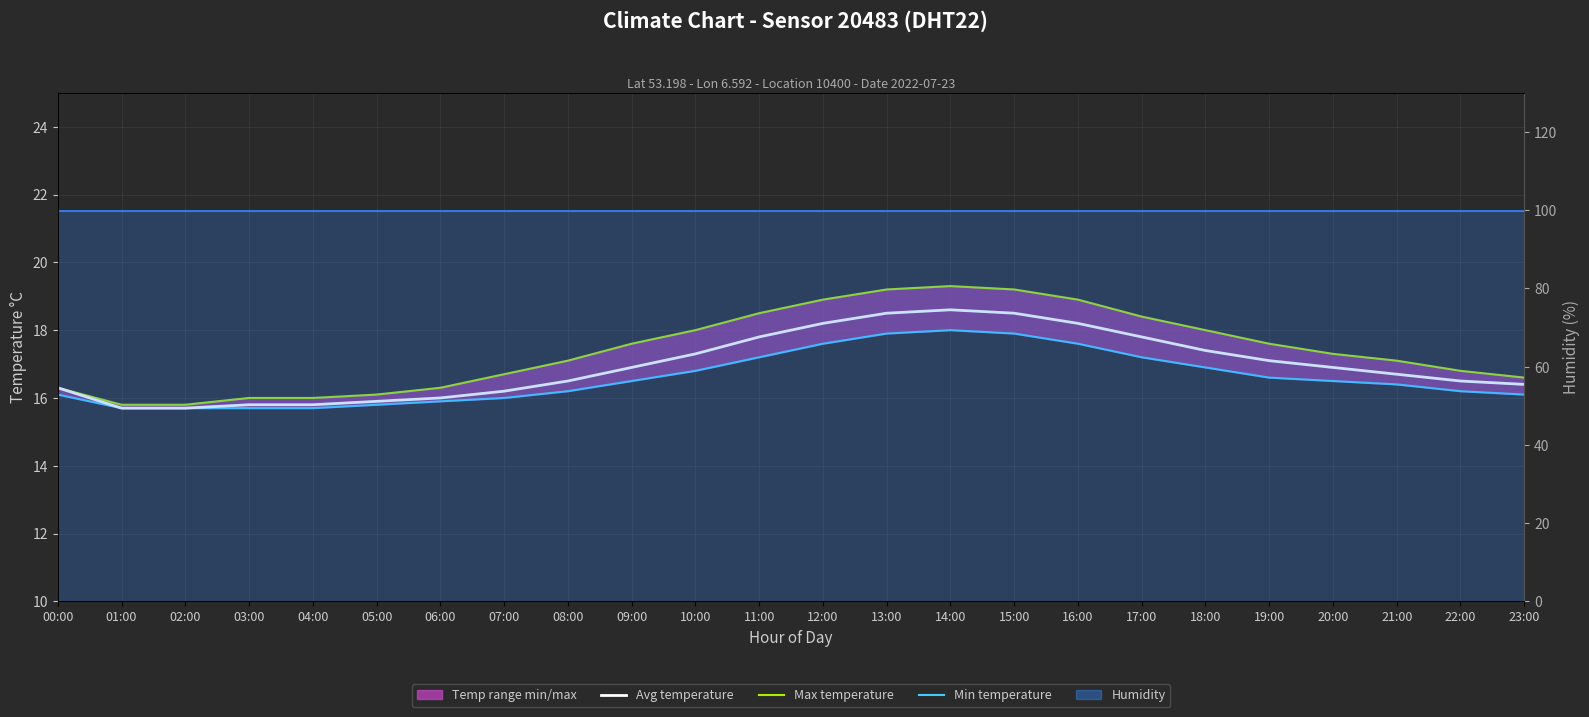

At 04:00, list the series in order from largest to smallest.

Humidity avg, Max temperature, Avg temperature, Min temperature